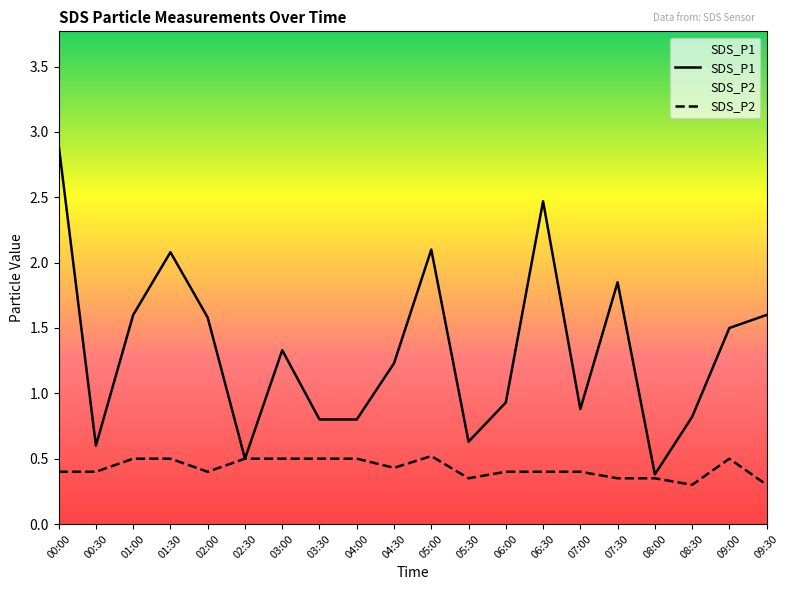

At 06:30, list the series in order from largest to smallest.

SDS_P1, SDS_P2